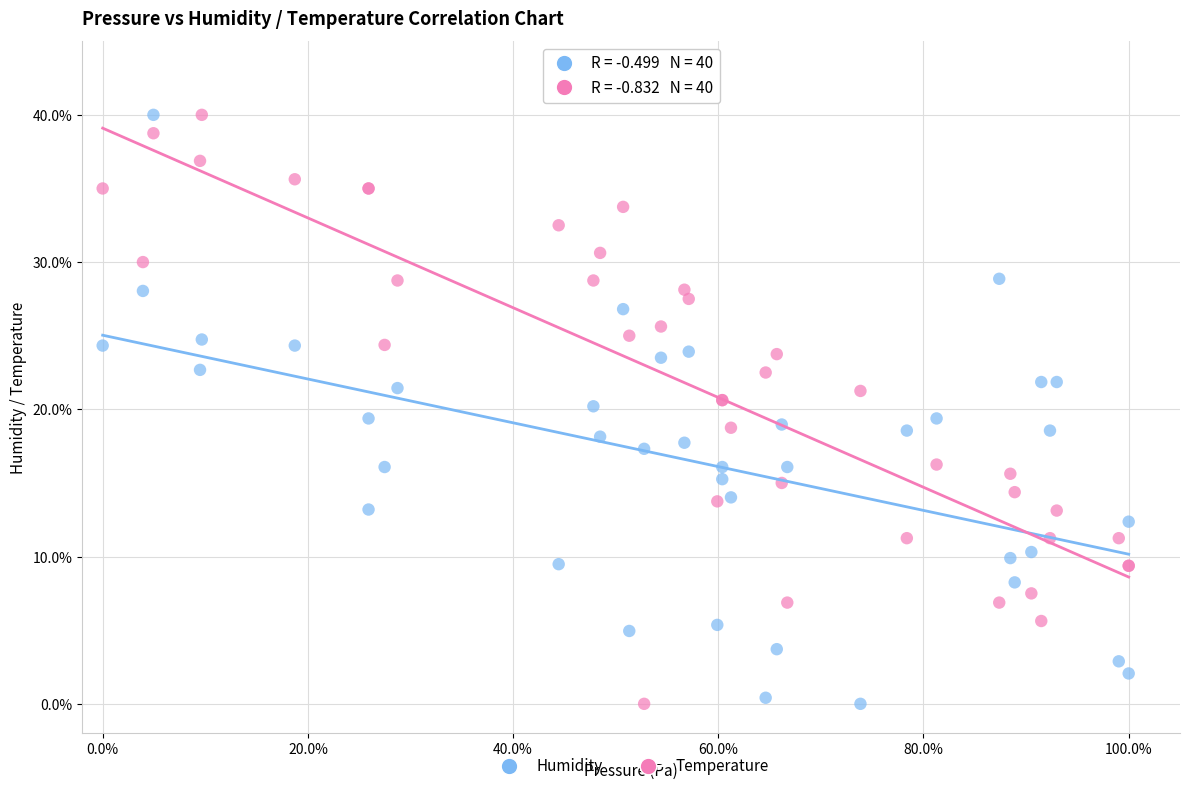

What is the X range (max minus min) for the scatter plot?

100.0